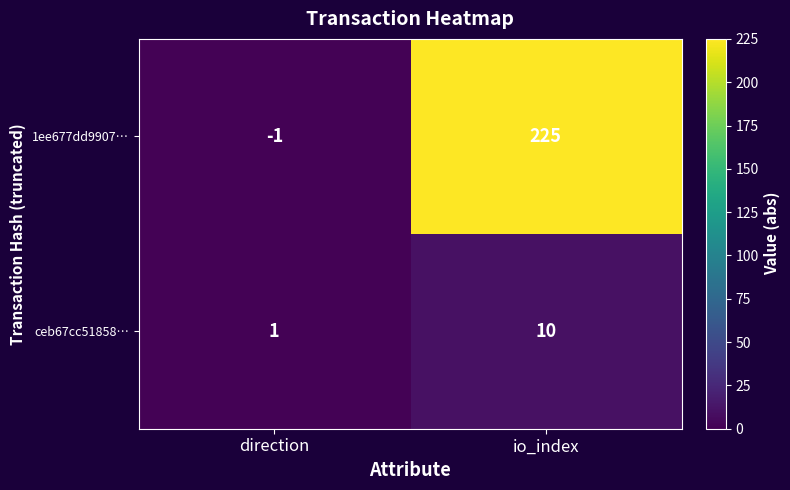

What is the total value across all series at direction?

0